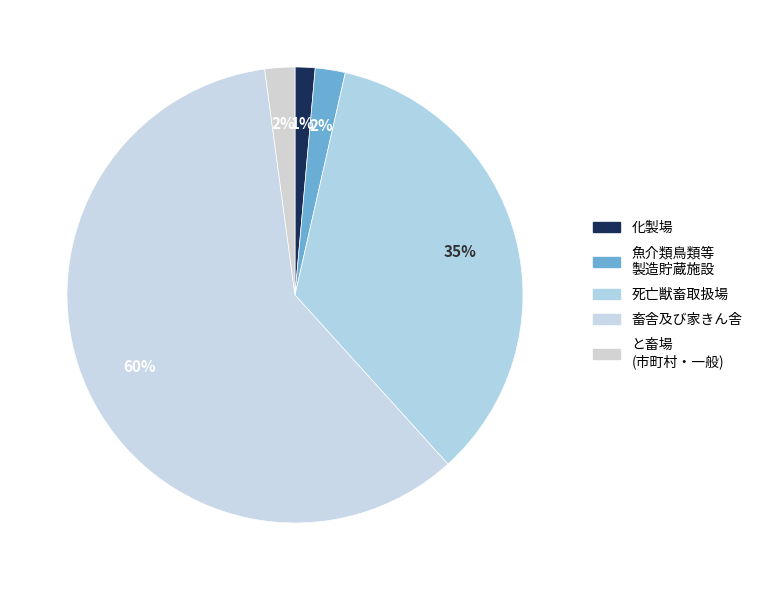

Which slice is the smallest?

化製場